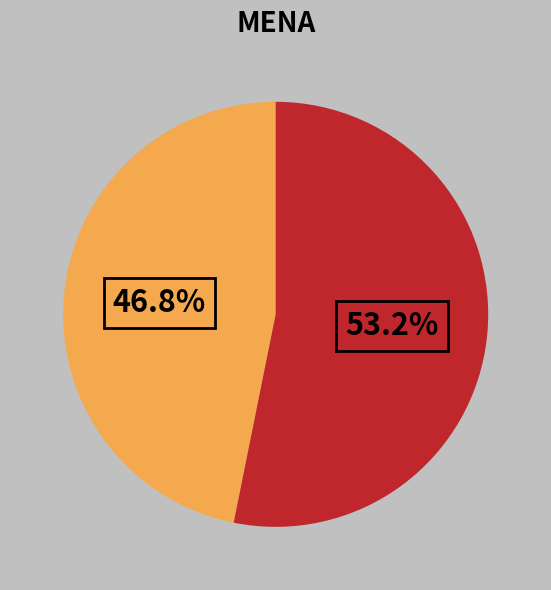

How many segments does this pie chart have?

2